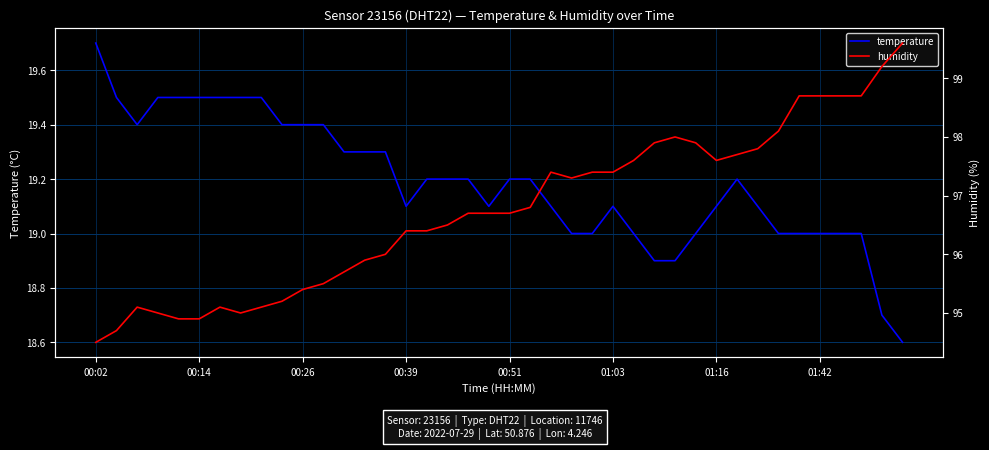

What position from the left is 31?

32